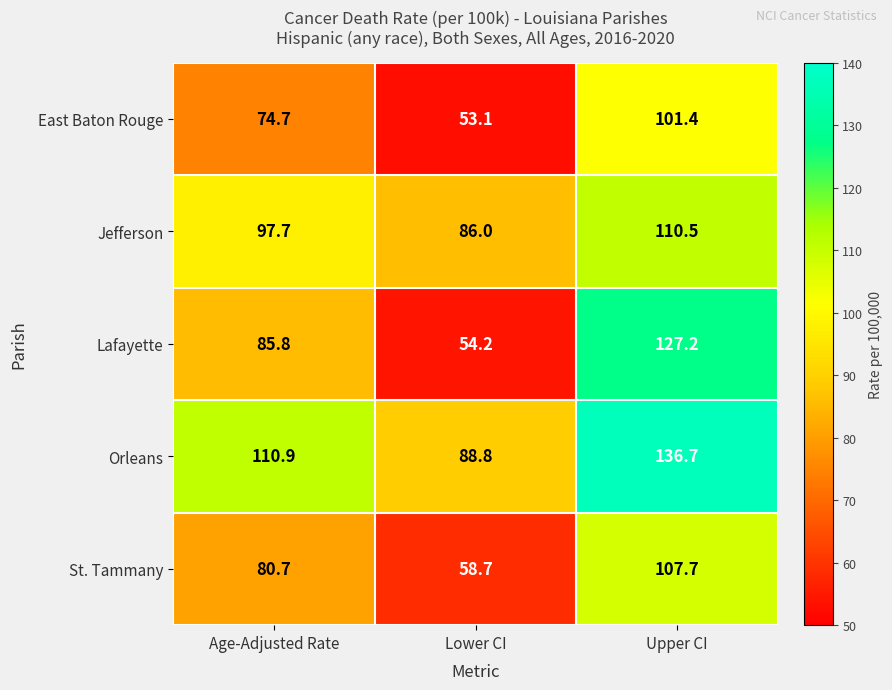

Between Age-Adjusted Rate and Upper CI, which series saw the biggest shift?

Lafayette